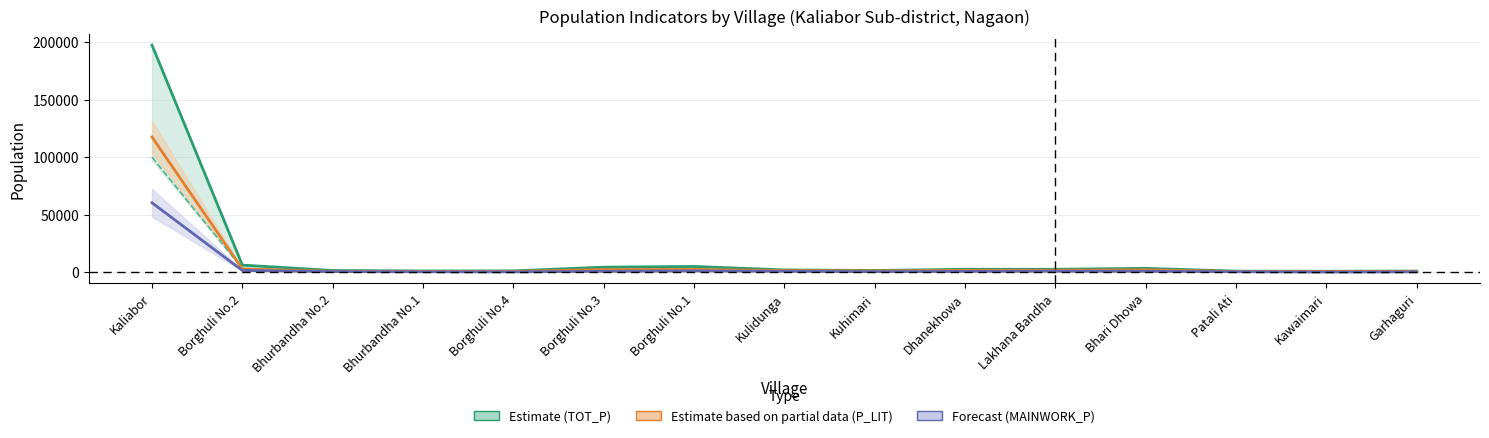

What is the minimum value shown in the chart?

90